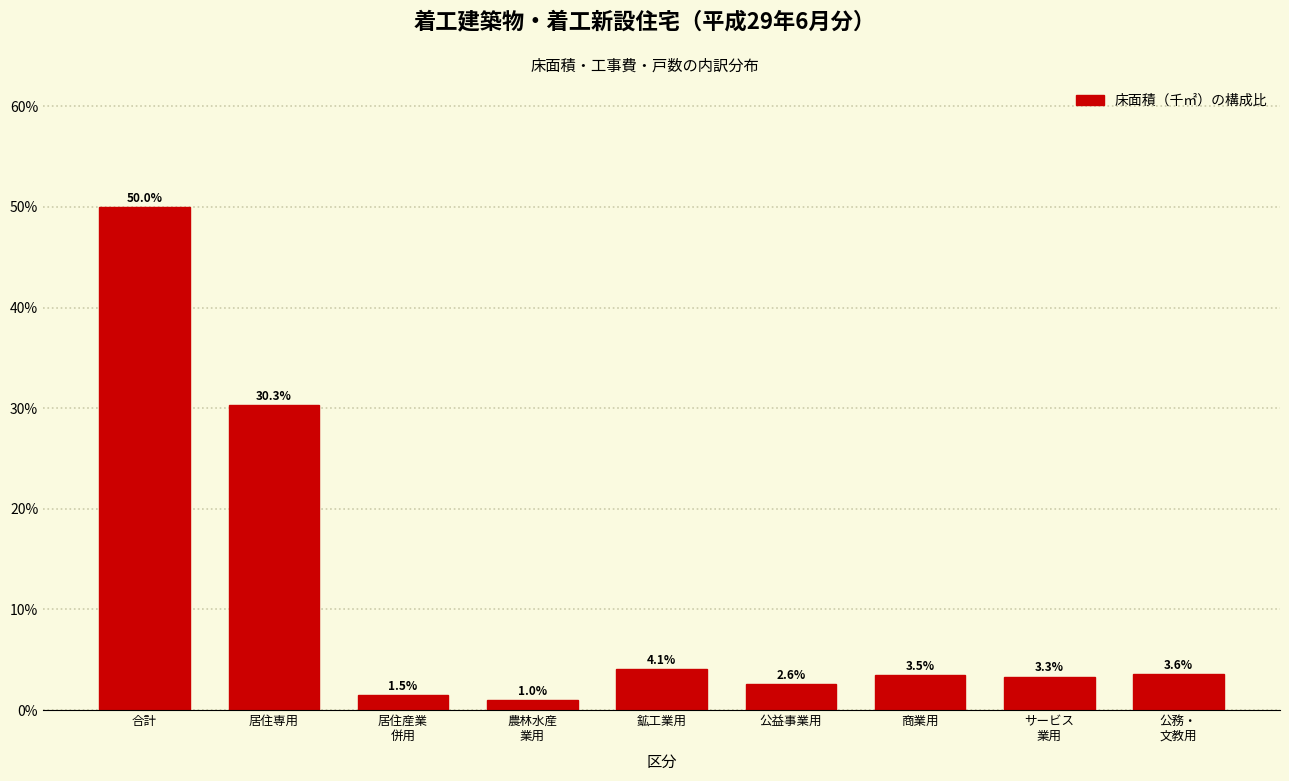

Reading right to left, list all the values displayed in this chart.

3.6	3.3	3.5	2.6	4.1	1.0	1.5	30.3	50.0